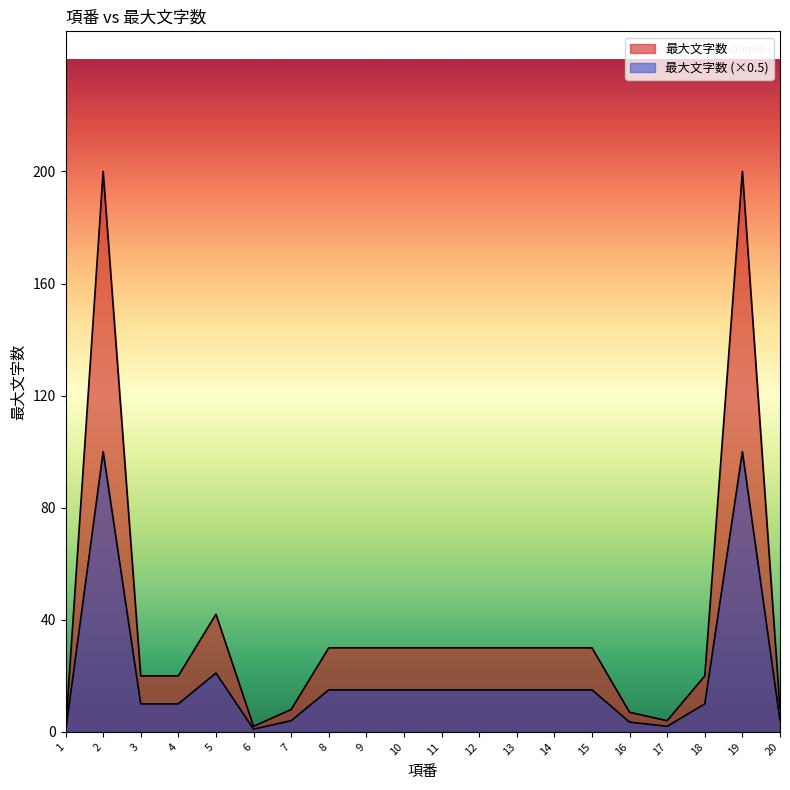

What is the average value?

39